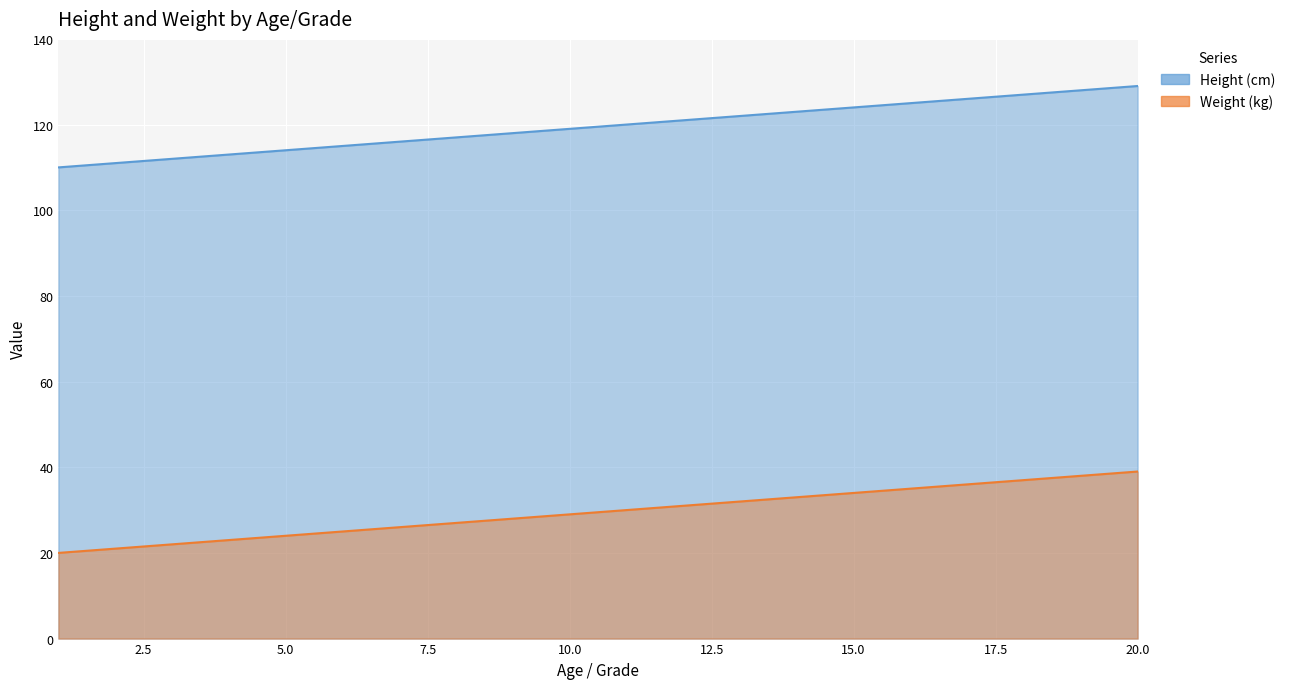

What are all the series names shown in the legend?

Height (cm), Weight (kg)